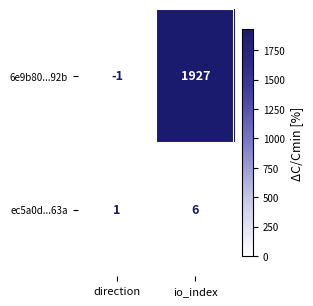

At which label is ec5a0d...63a closest to 3?

direction